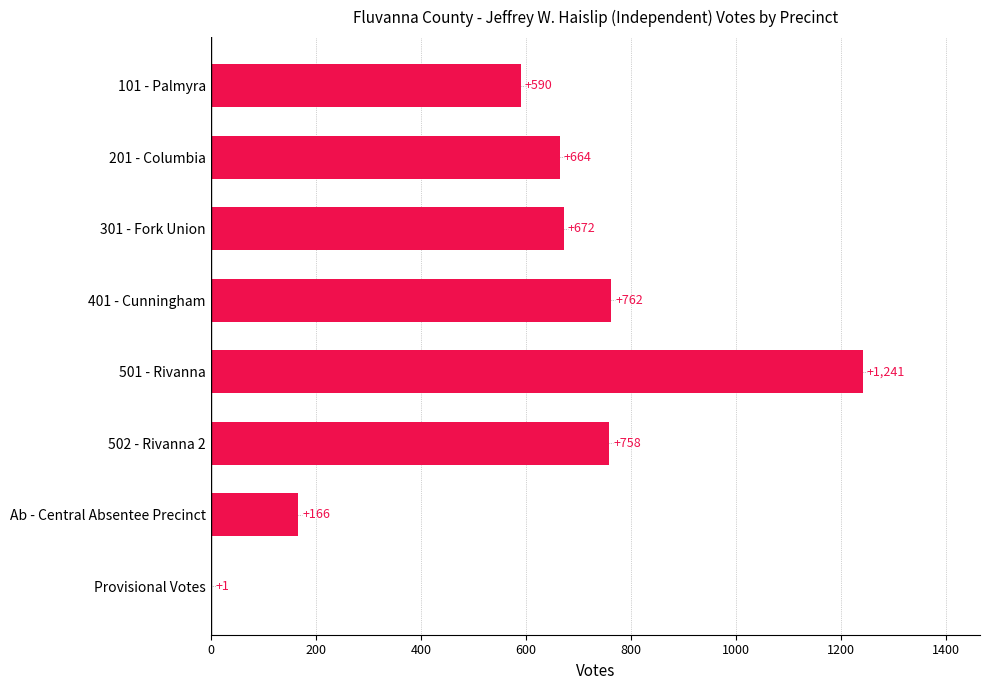

The value at 101 - Palmyra is 337. True or false?

False